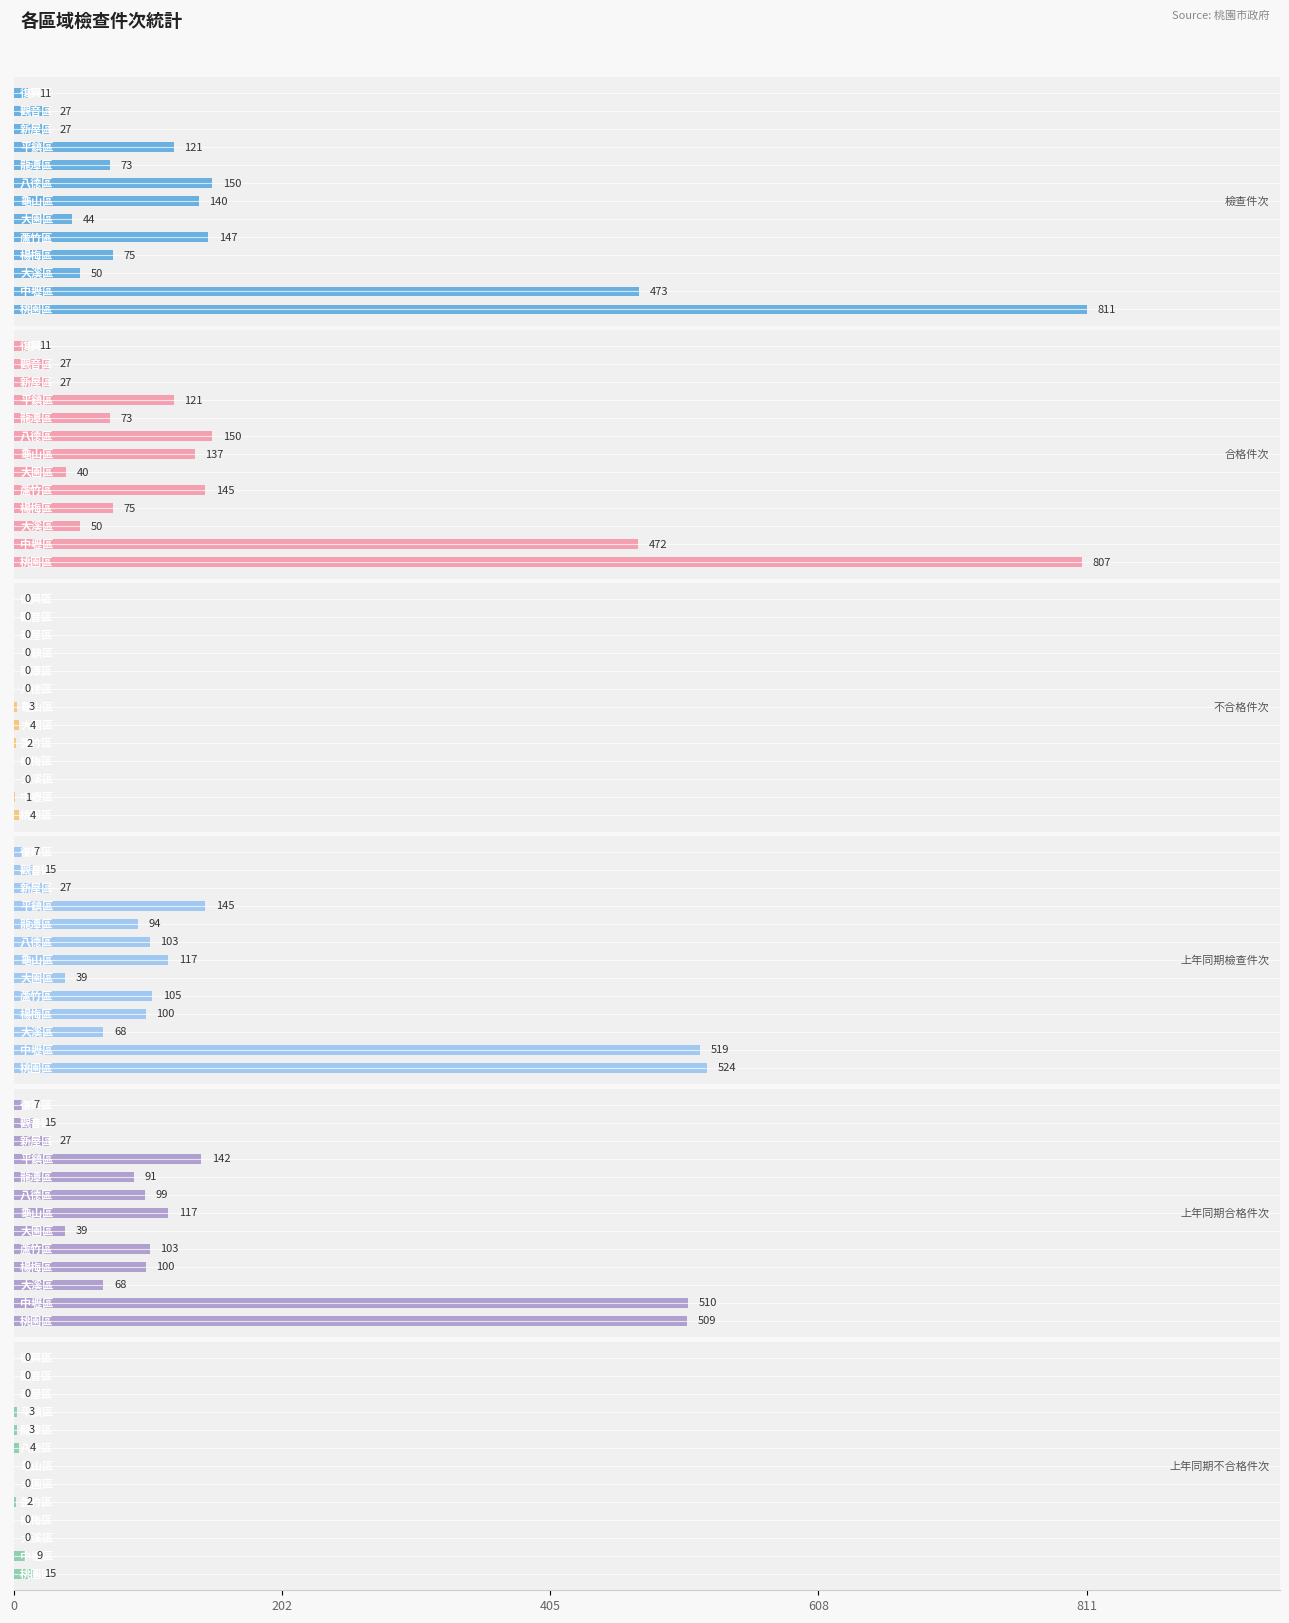

How many data points in 上年同期檢查件次 are less than 100?

6